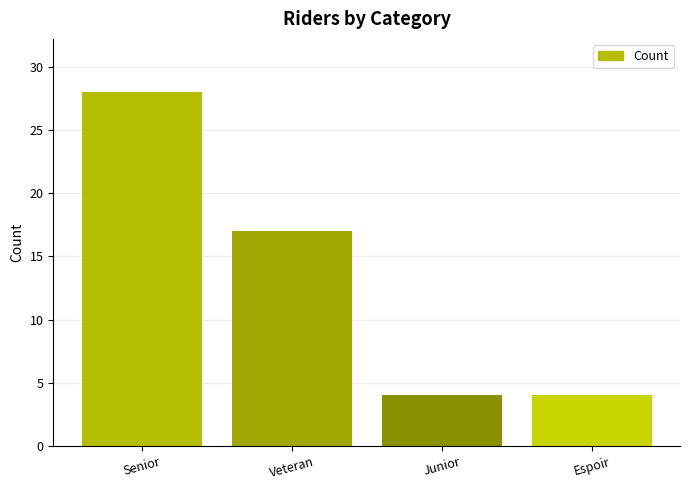

Where does the data first go above 17?

Senior